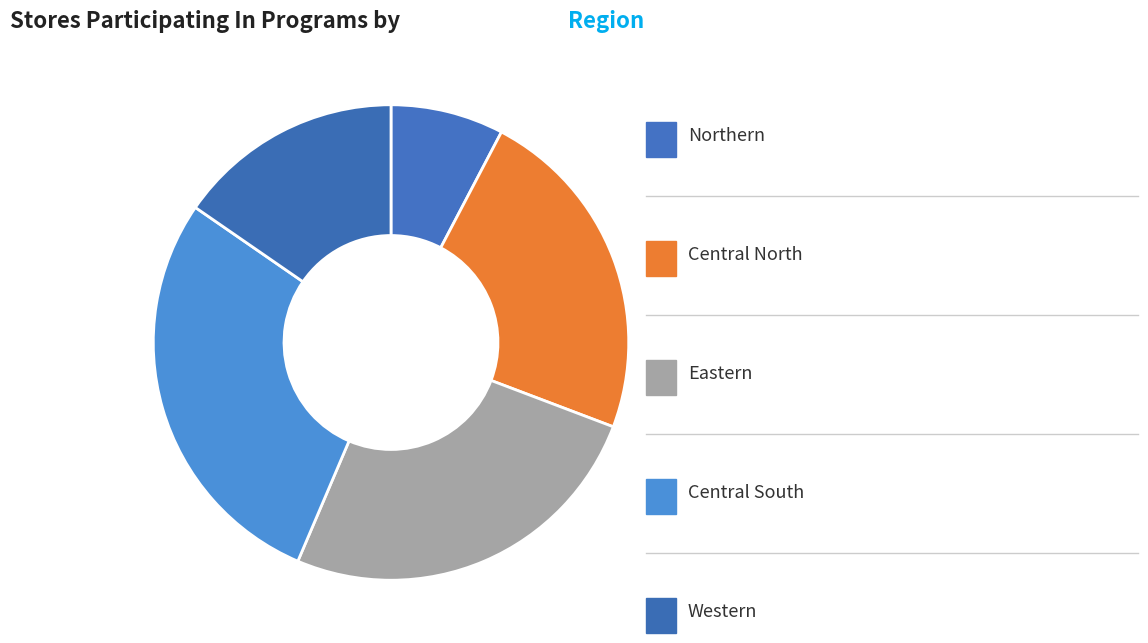

Count the number of slices in the pie.

5